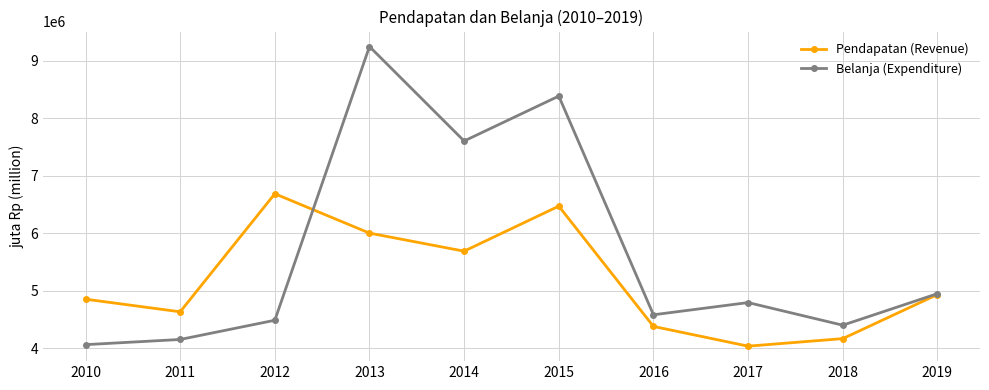

Read the Pendapatan (Revenue) value at 2017.

4035144.6